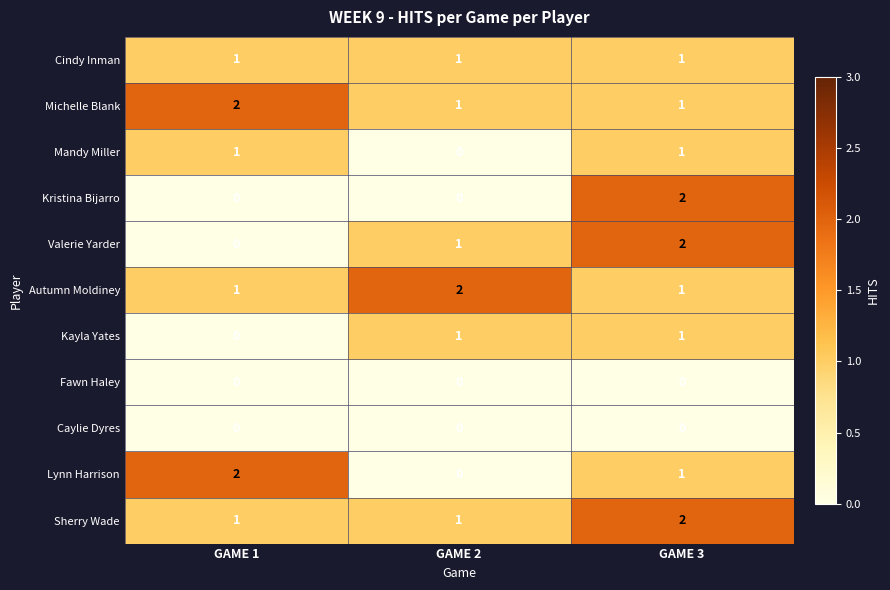

What is the sum of all Michelle Blank values?

4